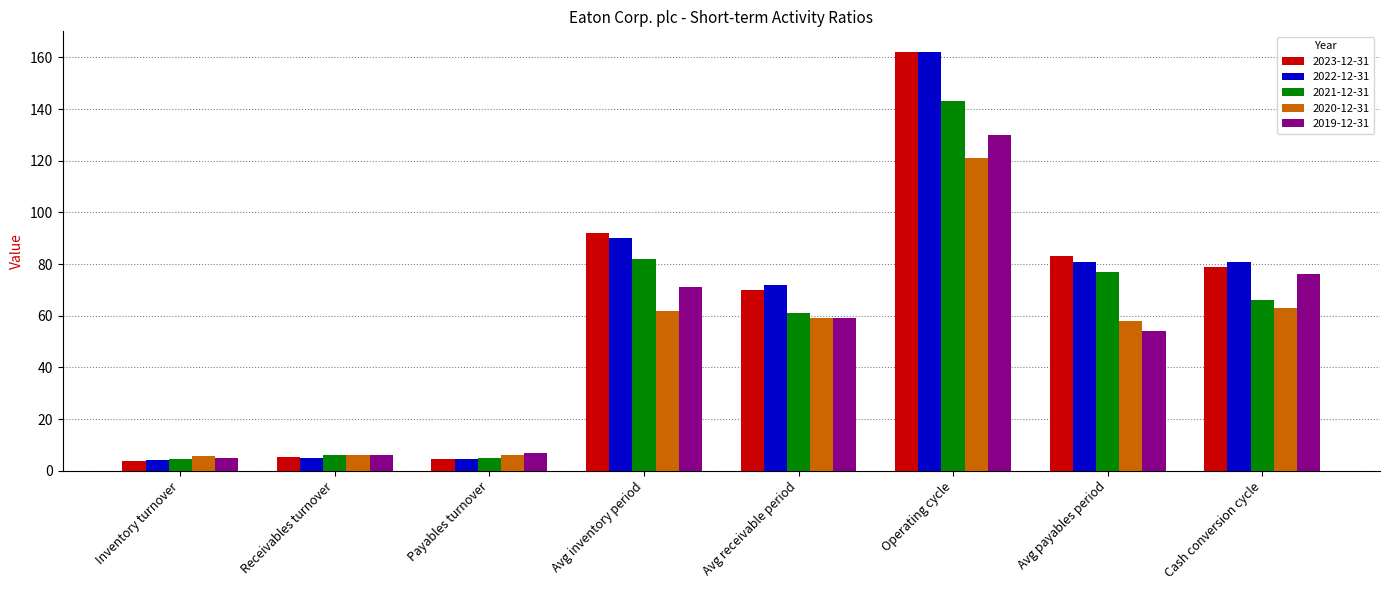

What is the label of the 7th bar from the right?

Receivables turnover